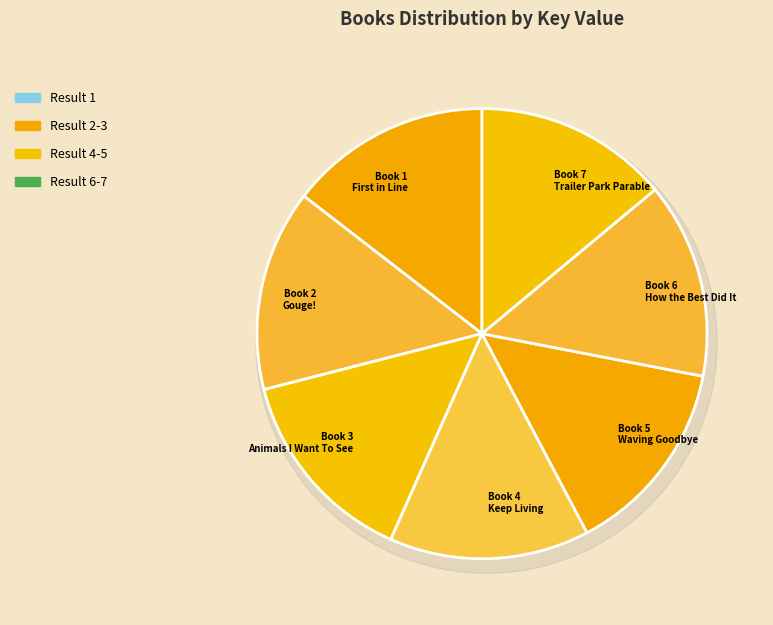

To the nearest percent, what percentage of the pie is Waving Goodbye?

14%